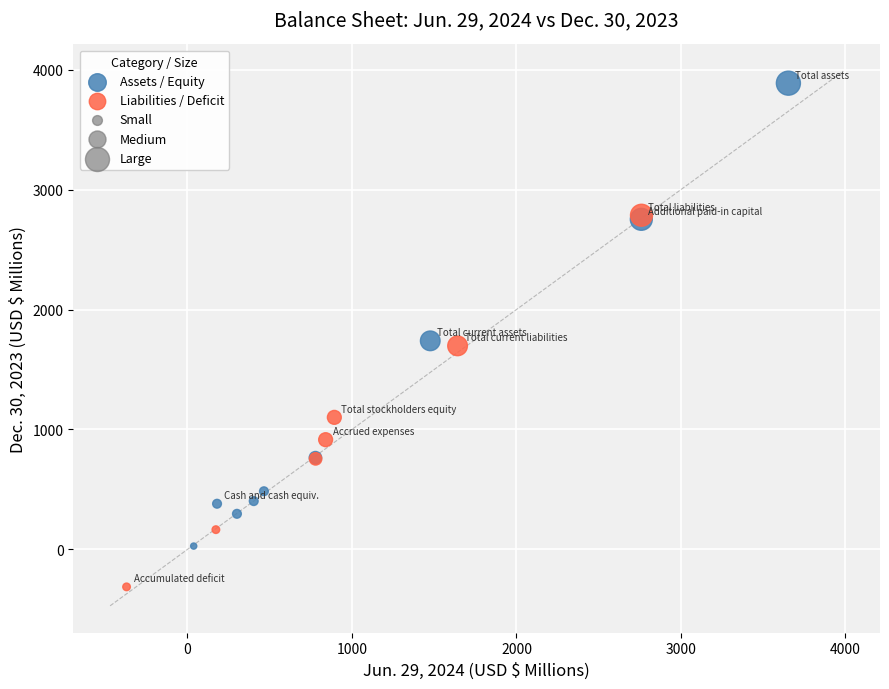

Which series reaches the maximum Y coordinate?

Assets / Equity